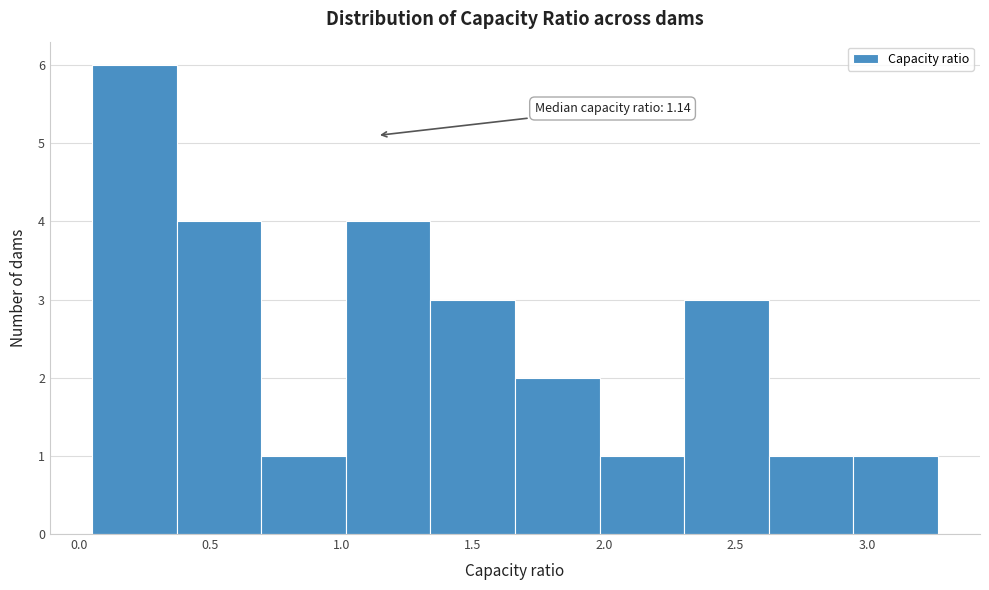

Which range on the x-axis has the tallest bar?

0.05 to 0.35